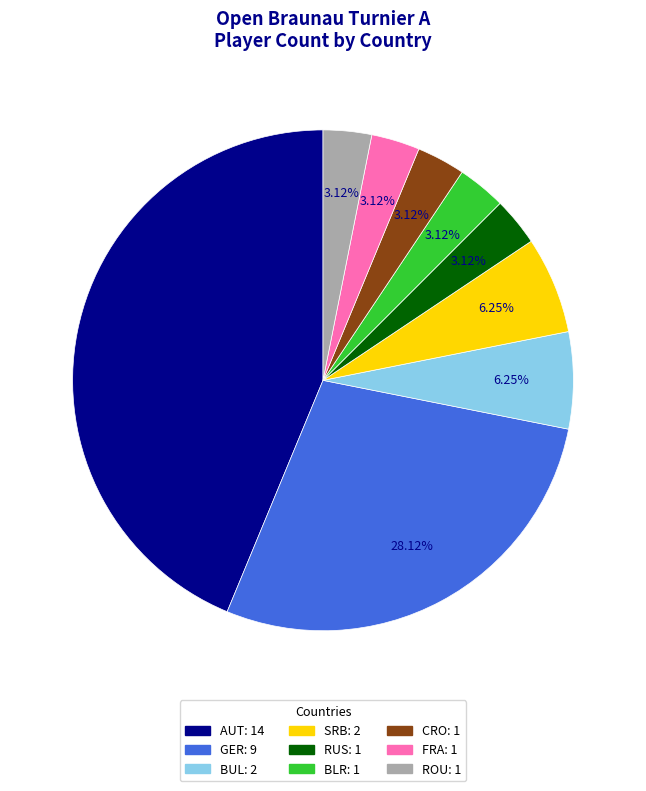

What is the ratio of the value at RUS to the value at BUL?

0.5